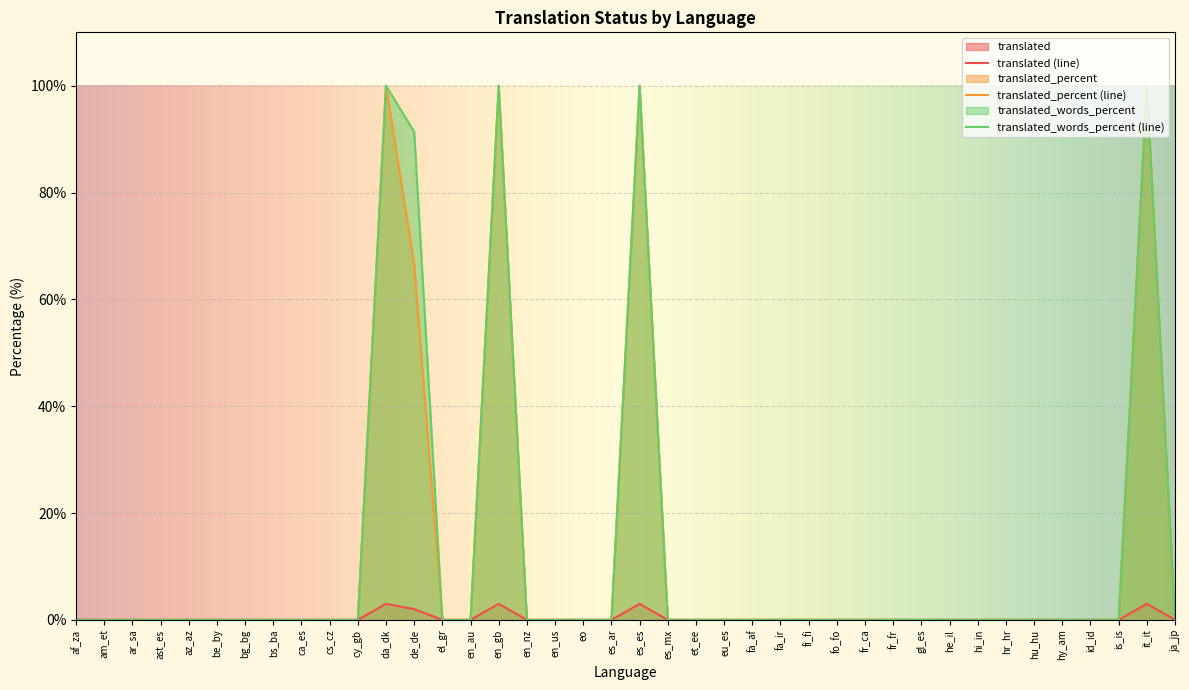

True or false: translated and translated_words_percent cross at least once.

False